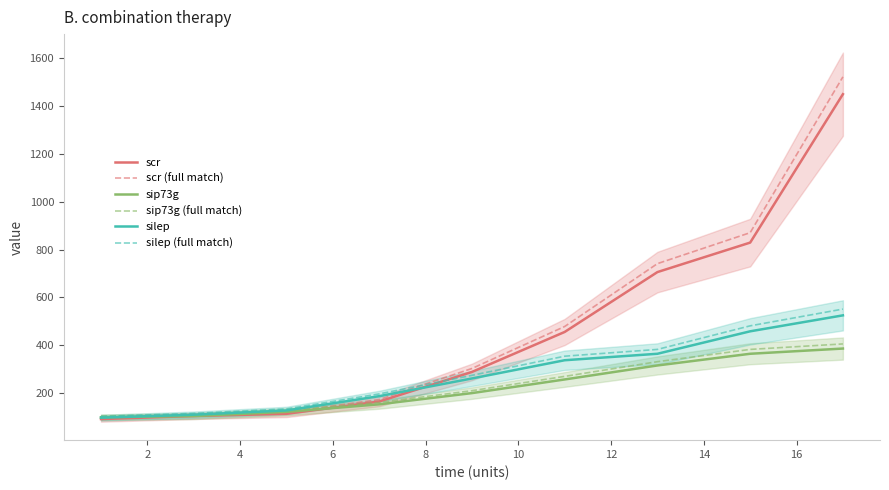

What is the lowest value of the silep series?

97.4